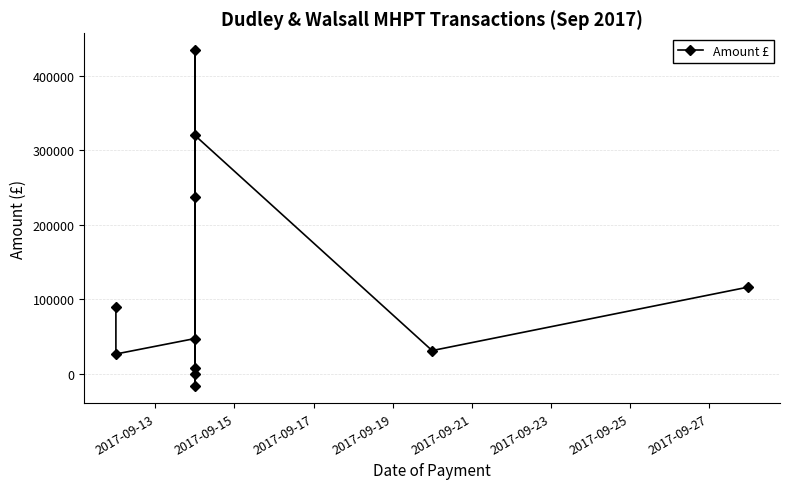

Which has a higher value, 2017-09-17 or 2017-09-13?

2017-09-13